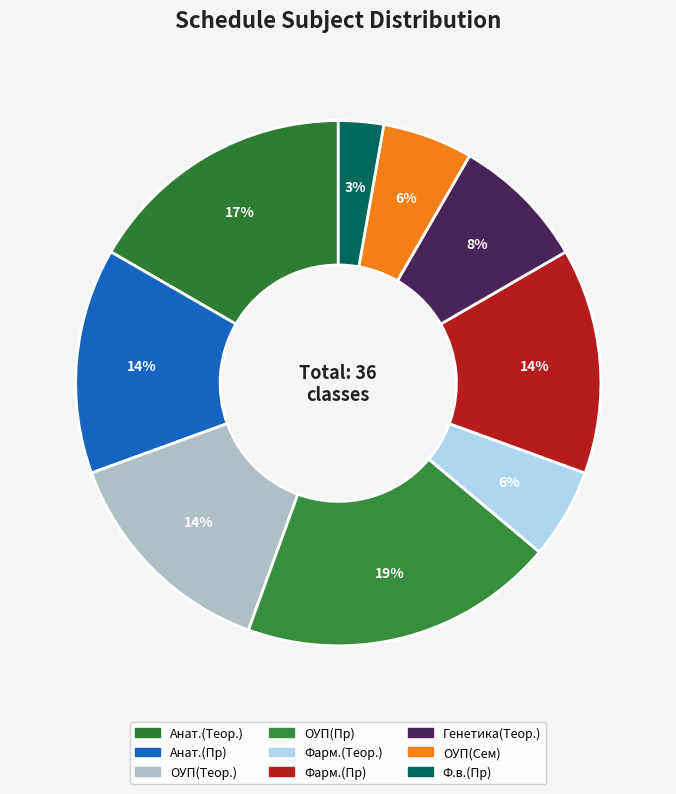

How many slices are in this pie chart?

9